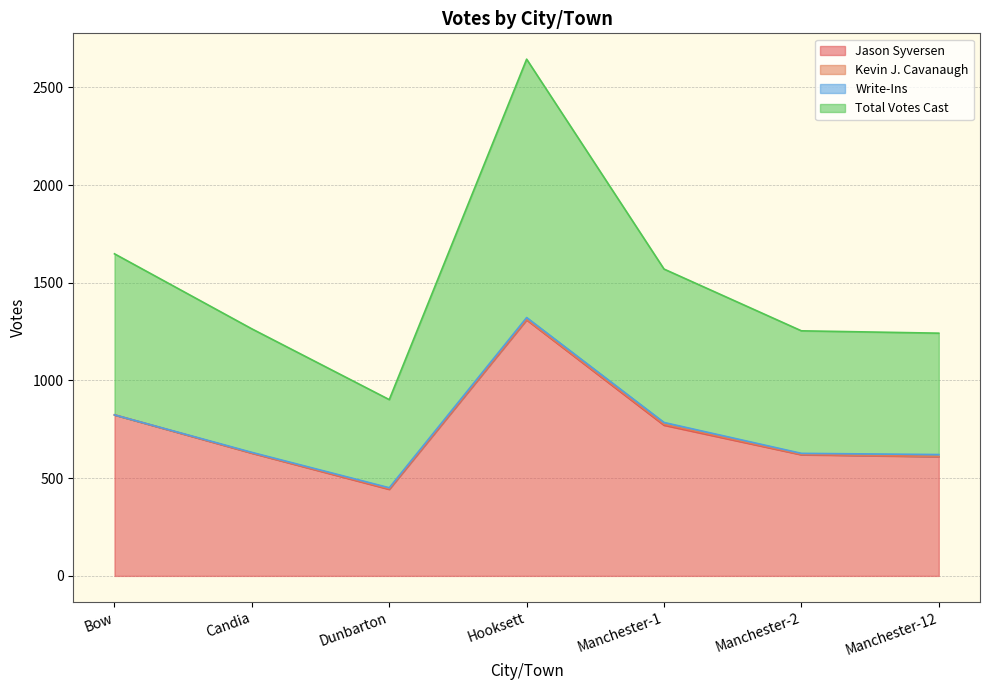

Which series has the largest total across all categories?

Total Votes Cast